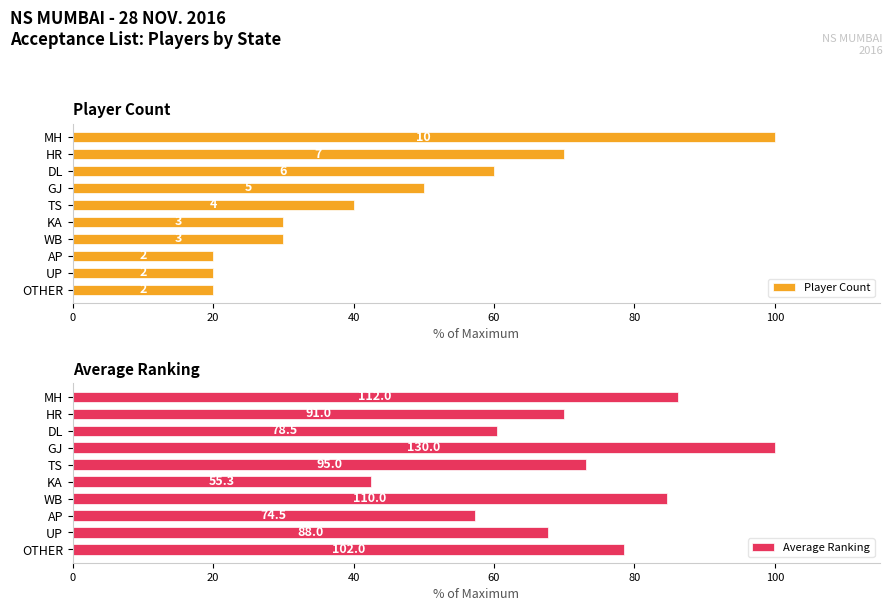

The value of Average Ranking at HR is 102.2. True or false?

False